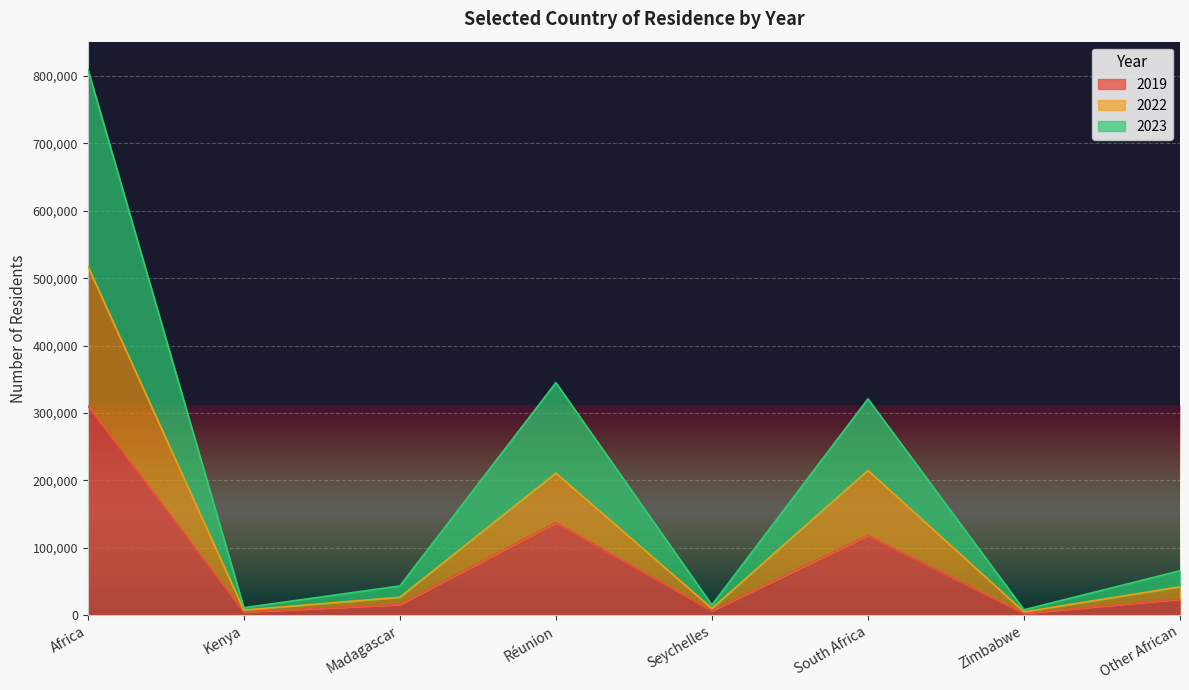

True or false: 2022 and 2023 cross at least once.

False